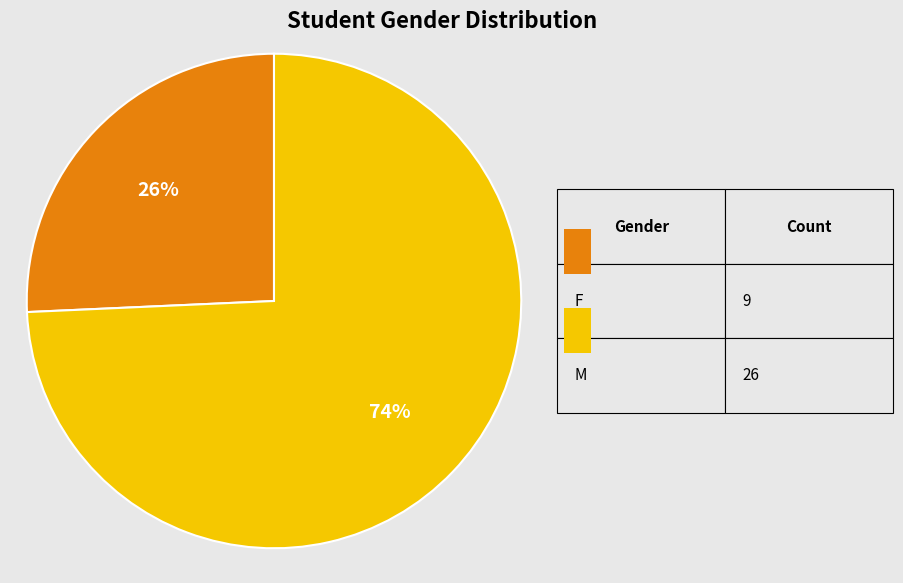

How many segments does this pie chart have?

2